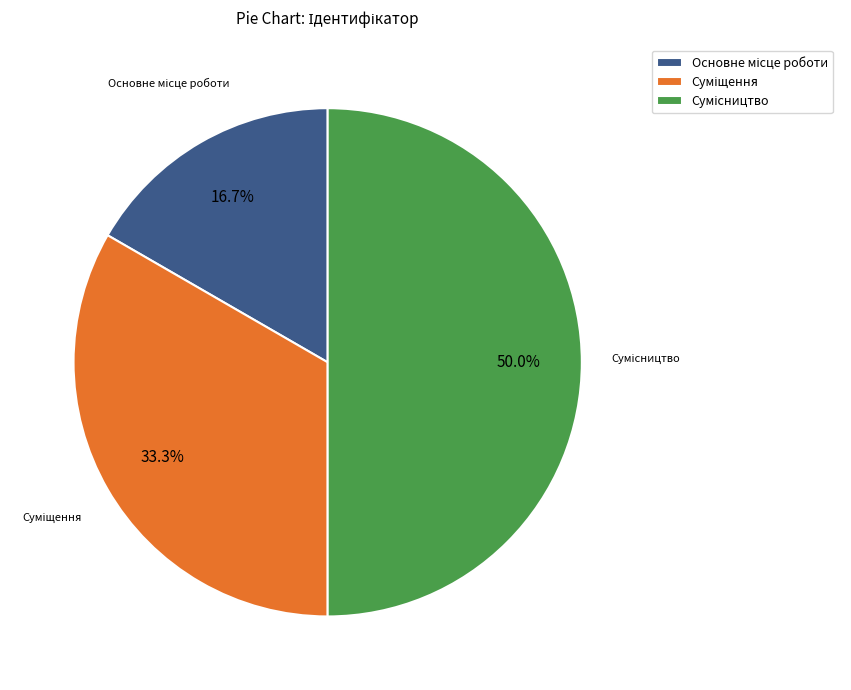

What is the change in value from Основне місце роботи to Суміщення?

+1